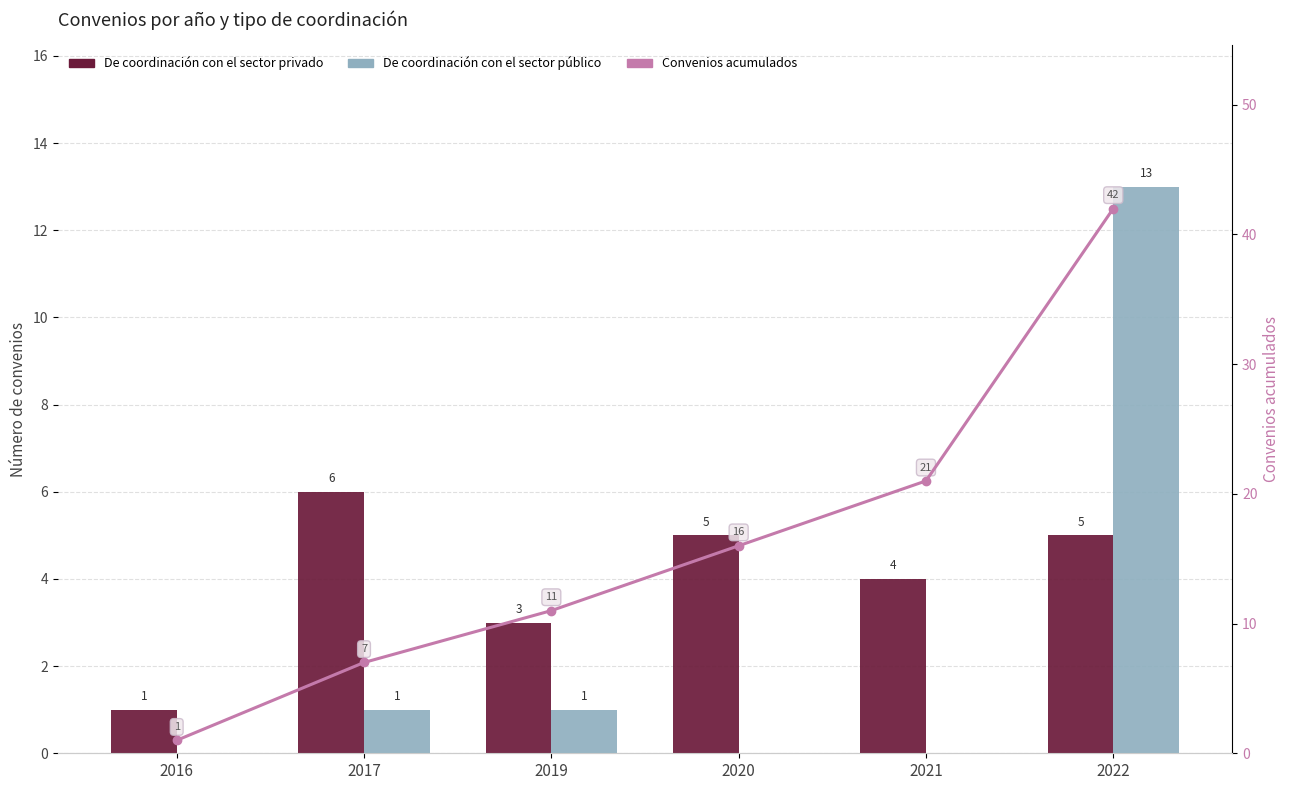

What is the approximate value of Convenios acumulados at 2021?

21